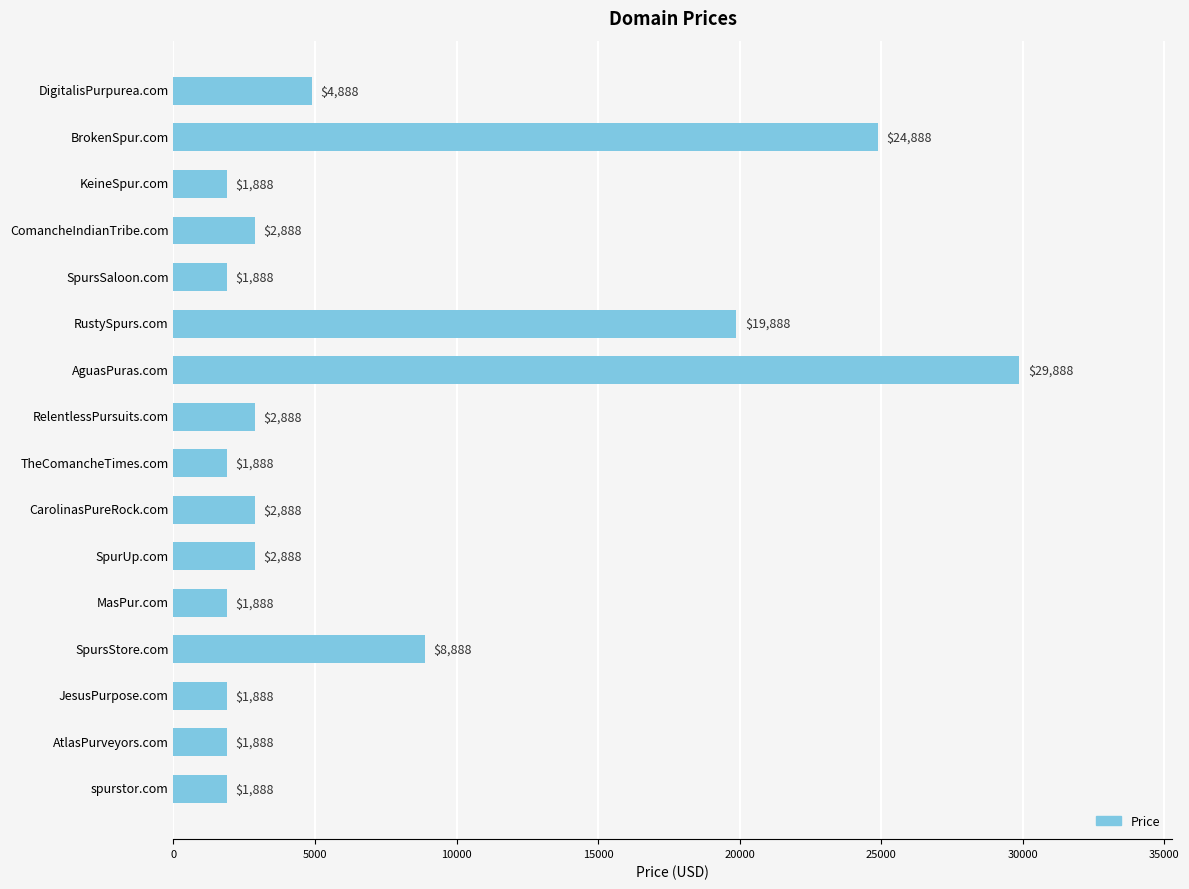

The chart shows a value of 24888 at BrokenSpur.com. True or false?

True